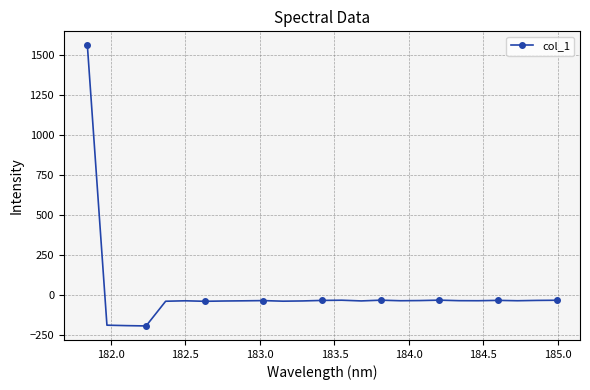

What is the difference between the maximum and minimum values?

1753.7